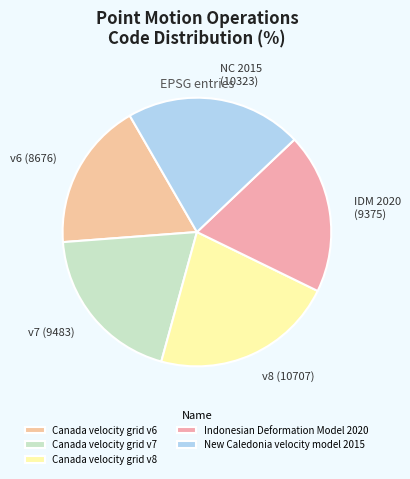

How many segments does this pie chart have?

5